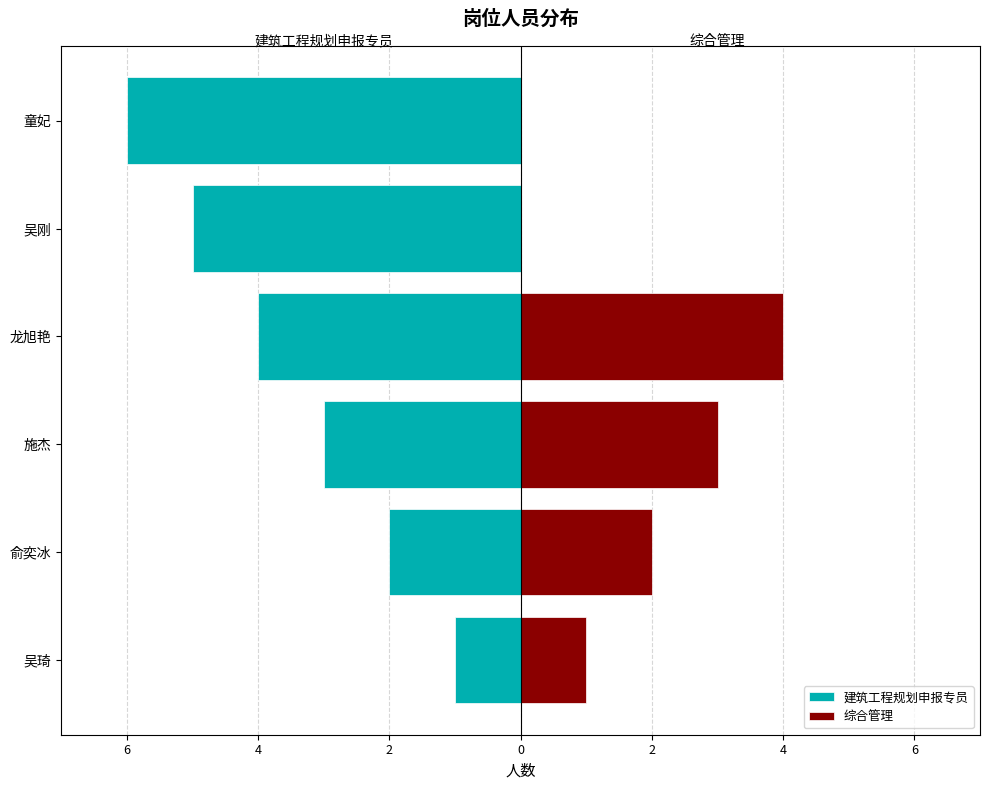

Which series has the largest range (max minus min)?

建筑工程规划申报专员